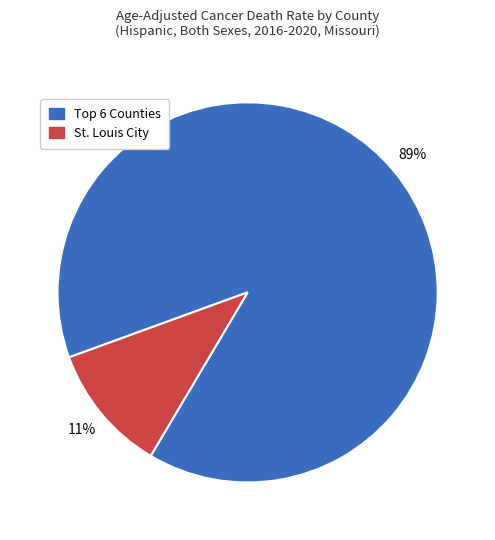

To the nearest percent, what is the difference between the largest and smallest slice percentages?

78%